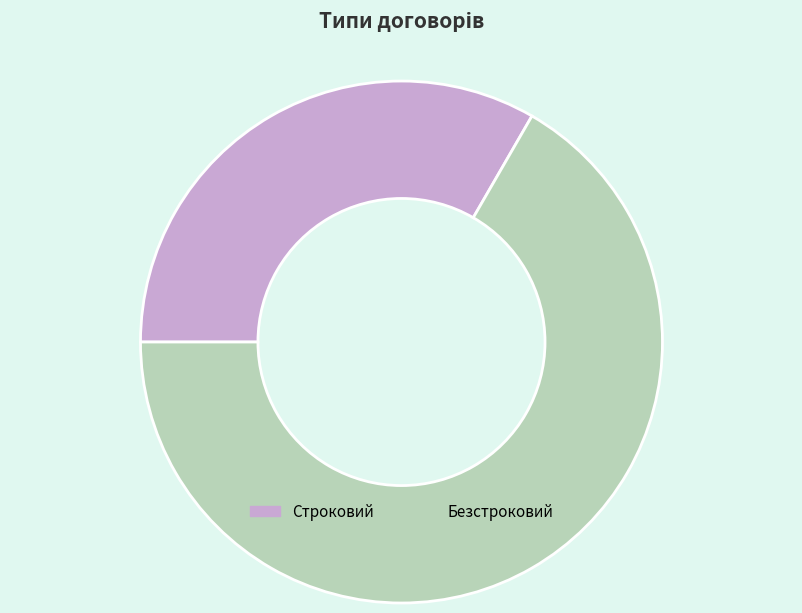

Rank the categories by value from lowest to highest.

Строковий, Безстроковий